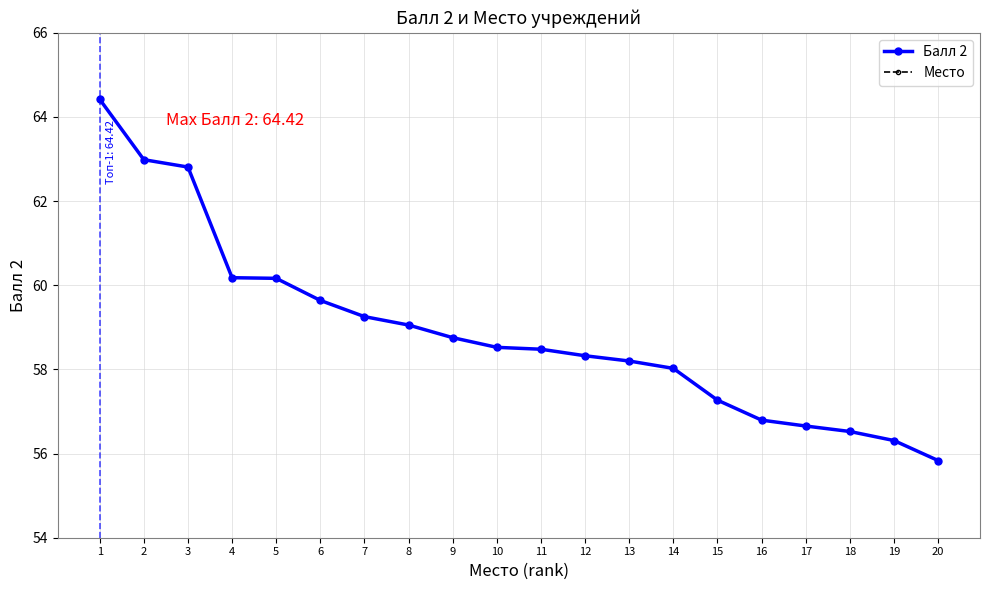

Does the chart display data point markers on the line(s)?

Yes